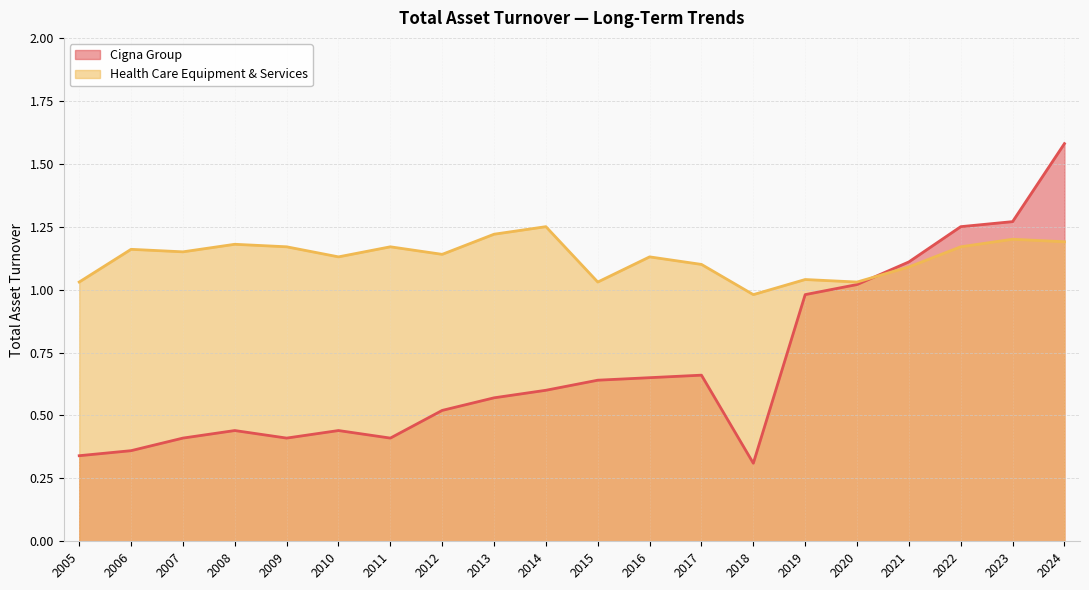

Count the number of data series in this chart.

2